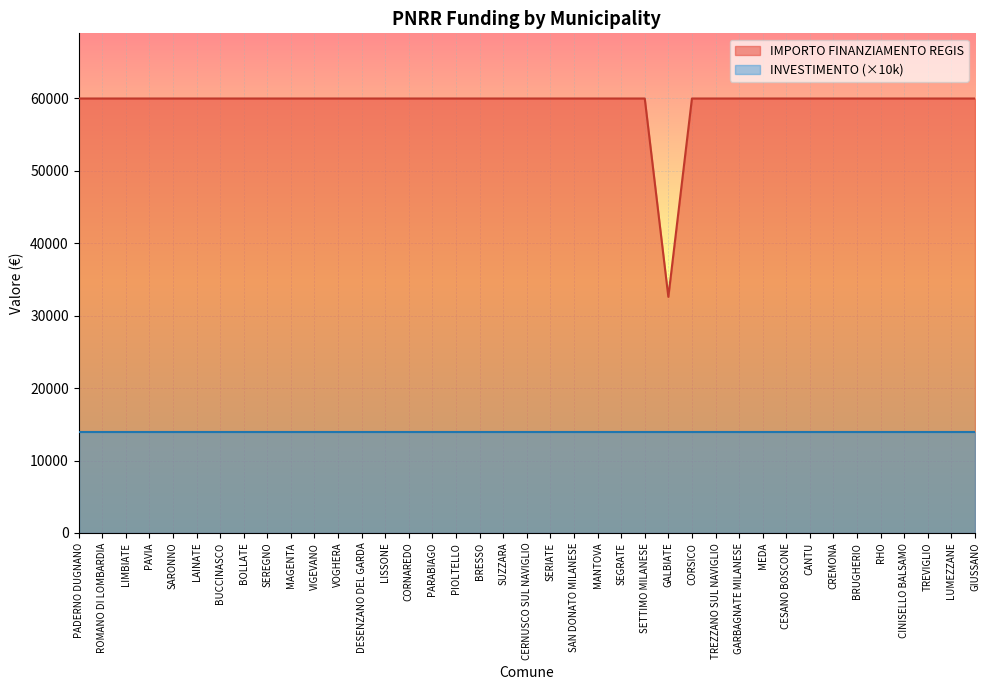

Reading right to left, what are all the values shown in this chart?

GIUSSANO=59966	LUMEZZANE=59966	TREVIGLIO=59966	CINISELLO BALSAMO=59966	RHO=59966	BRUGHERIO=59966	CREMONA=59966	CANTU=59966	CESANO BOSCONE=59966	MEDA=59966	GARBAGNATE MILANESE=59966	TREZZANO SUL NAVIGLIO=59966	CORSICO=59966	GALBIATE=32589	SETTIMO MILANESE=59966	SEGRATE=59966	MANTOVA=59966	SAN DONATO MILANESE=59966	SERIATE=59966	CERNUSCO SUL NAVIGLIO=59966	SUZZARA=59966	BRESSO=59966	PIOLTELLO=59966	PARABIAGO=59966	CORNAREDO=59966	LISSONE=59966	DESENZANO DEL GARDA=59966	VOGHERA=59966	VIGEVANO=59966	MAGENTA=59966	SEREGNO=59966	BOLLATE=59966	BUCCINASCO=59966	LAINATE=59966	SARONNO=59966	PAVIA=59966	LIMBIATE=59966	ROMANO DI LOMBARDIA=59966	PADERNO DUGNANO=59966